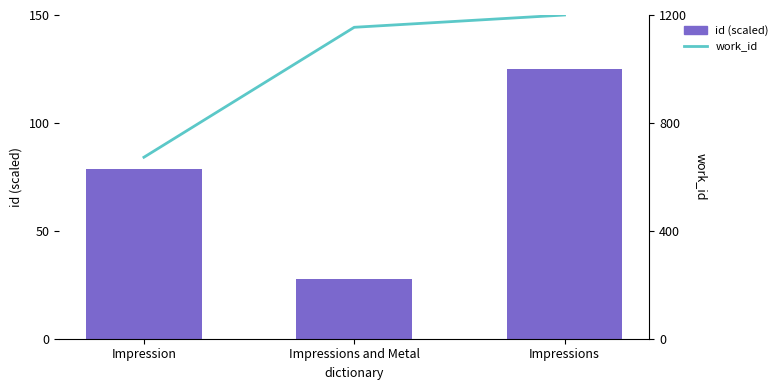

Is the value of work_id at Impressions greater than the value of id (scaled) at Impressions?

Yes